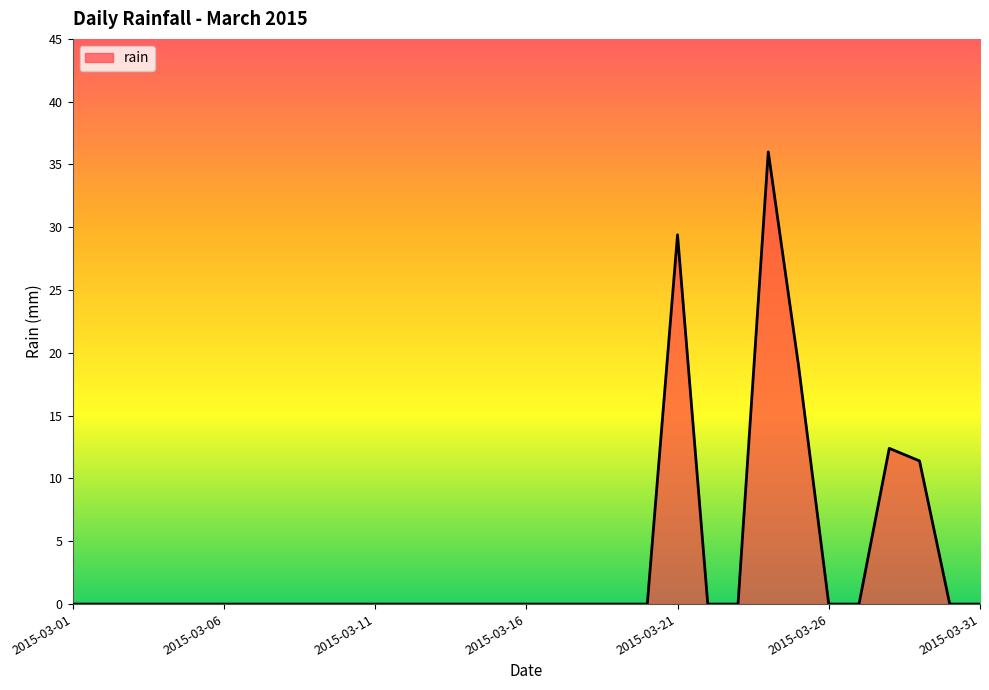

Is it true that the value at 2015-03-31 is 0.0?

True